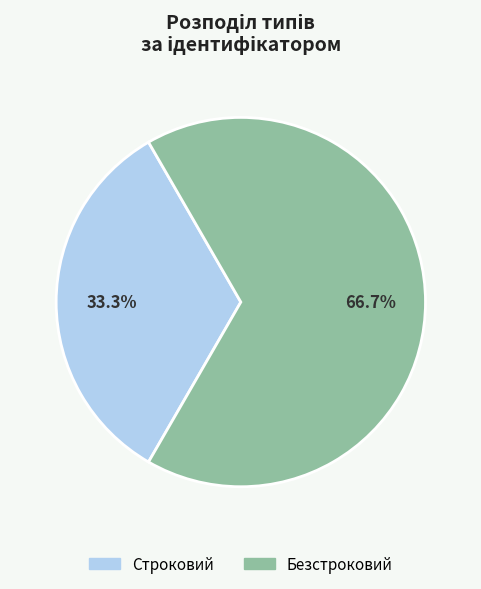

To the nearest percent, what portion does Безстроковий represent?

67%